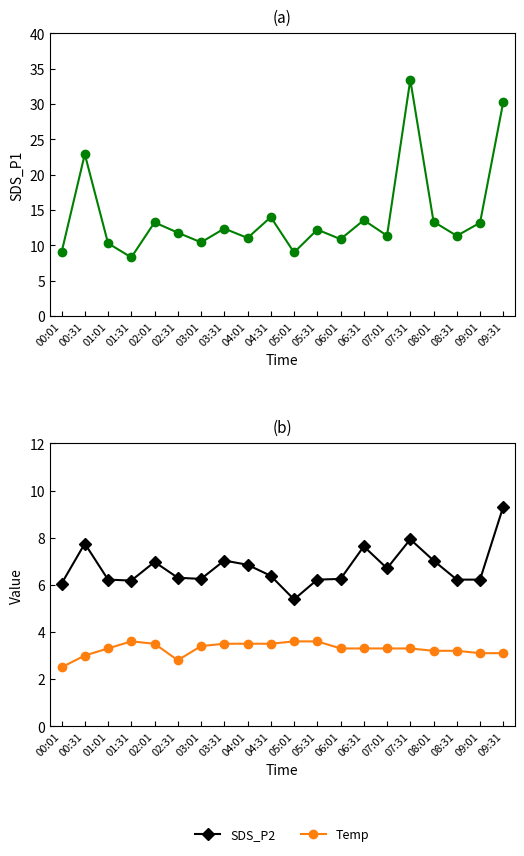

What is the value of the SDS_P2 point at the 6th from the left?

6.3